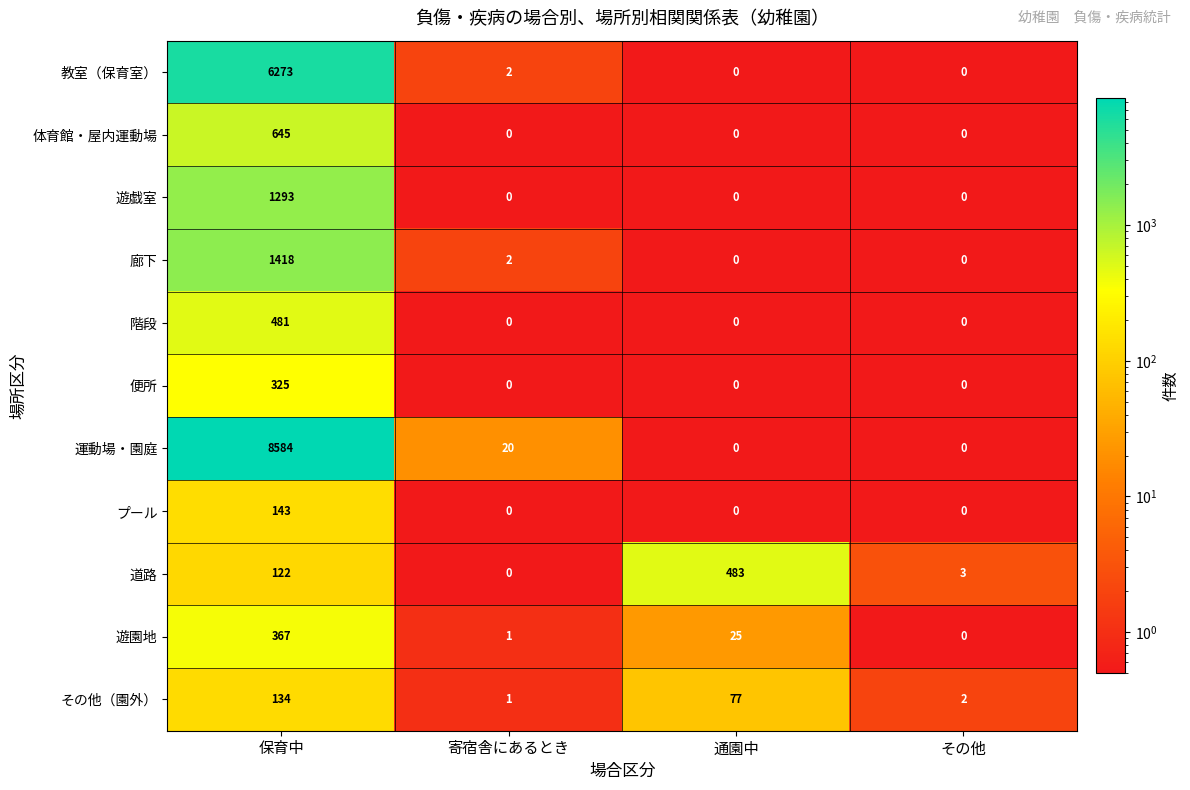

Which series changed the most between 寄宿舎にあるとき and 通園中?

道路